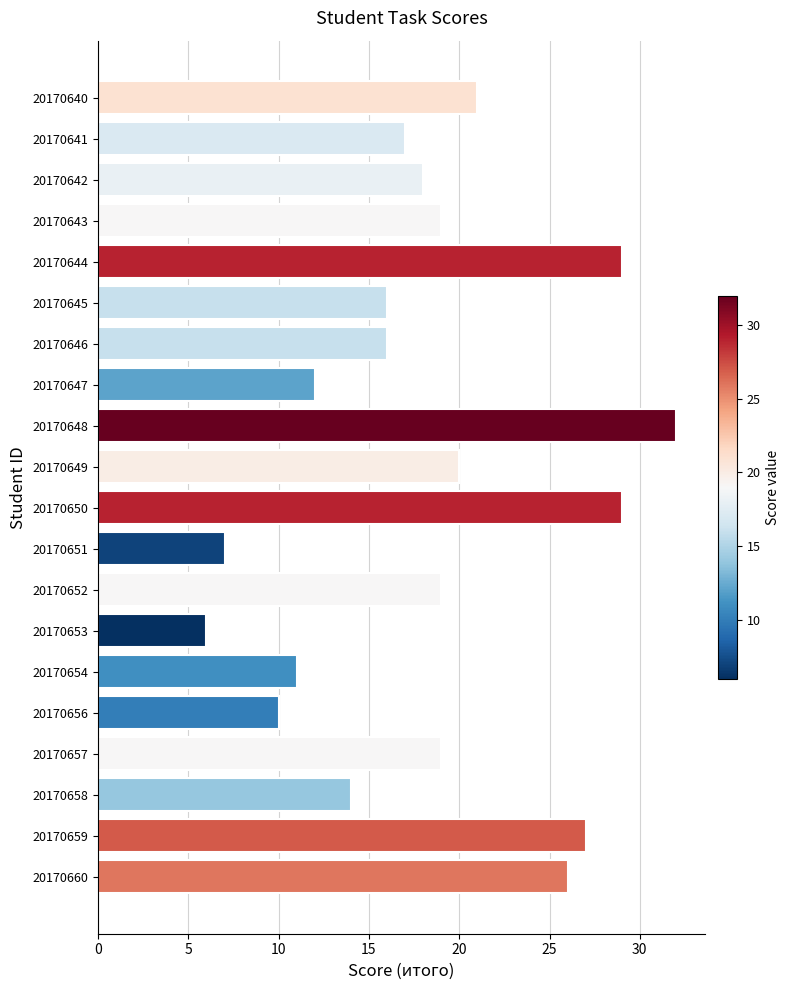

Approximately how many times larger is the value at 20170648 compared to 20170653?

5.3